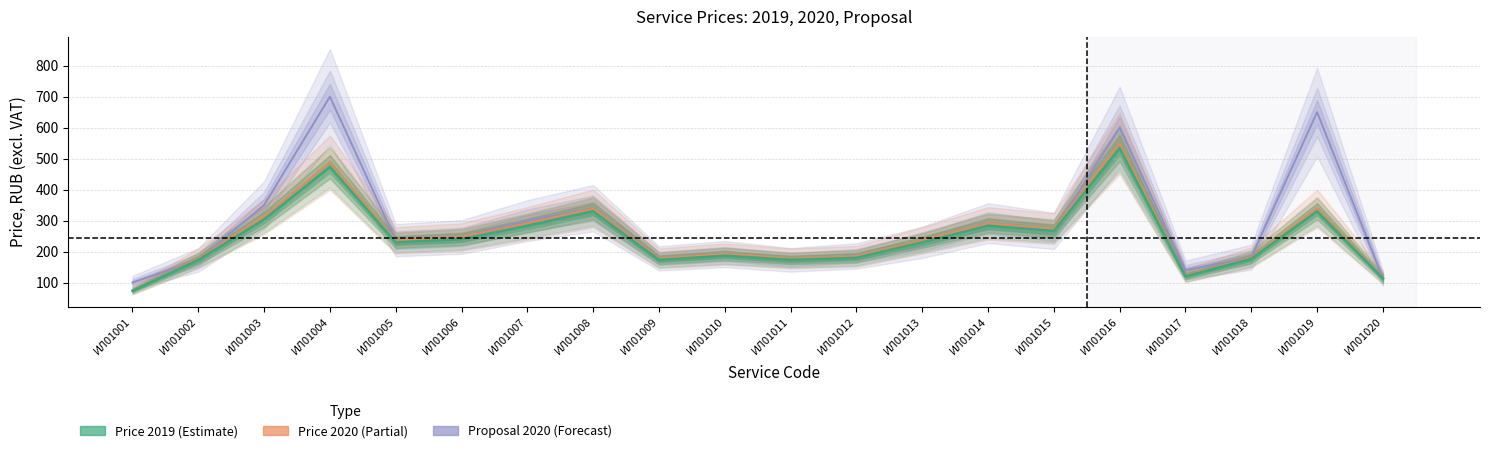

How many data points does each series have?

20